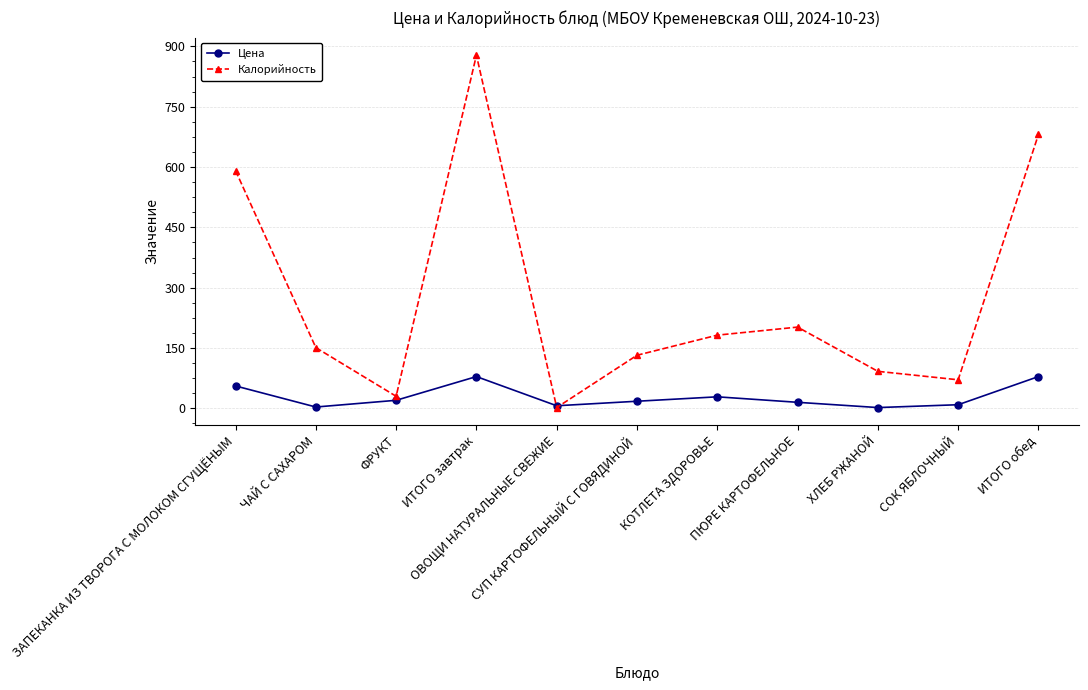

What is the value of the Калорийность point at the 11th from the left?

681.0